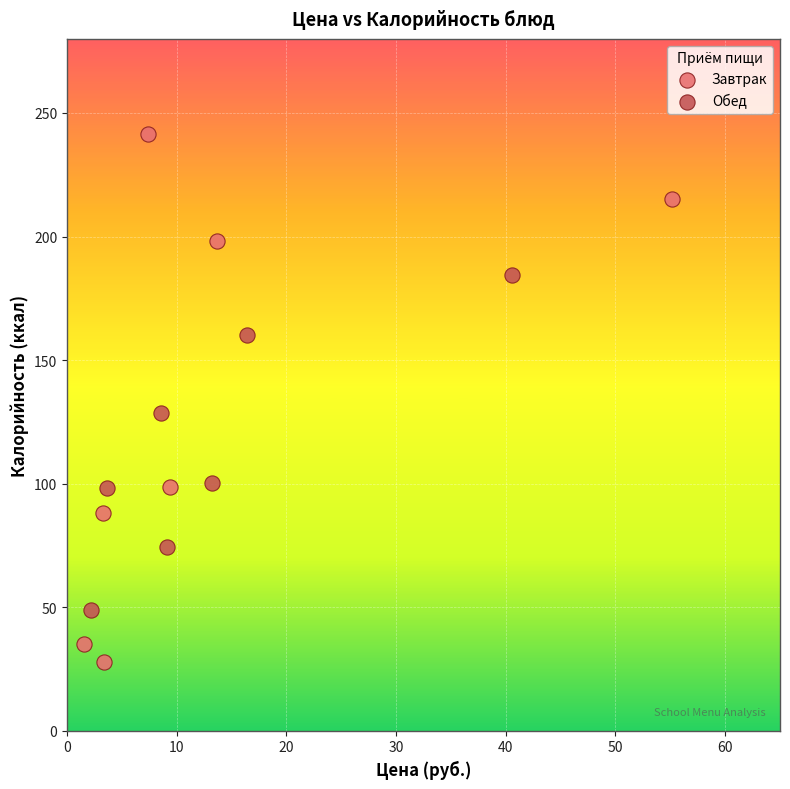

Which series reaches the minimum Y coordinate?

Завтрак